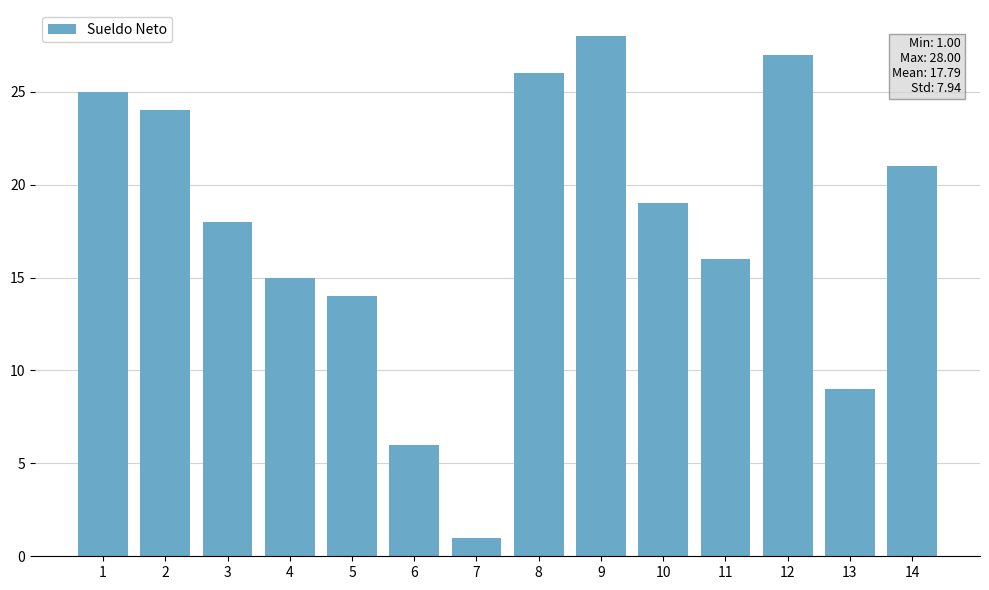

Reading left to right, extract all data points from this chart.

1=25	2=24	3=18	4=15	5=14	6=6	7=1	8=26	9=28	10=19	11=16	12=27	13=9	14=21